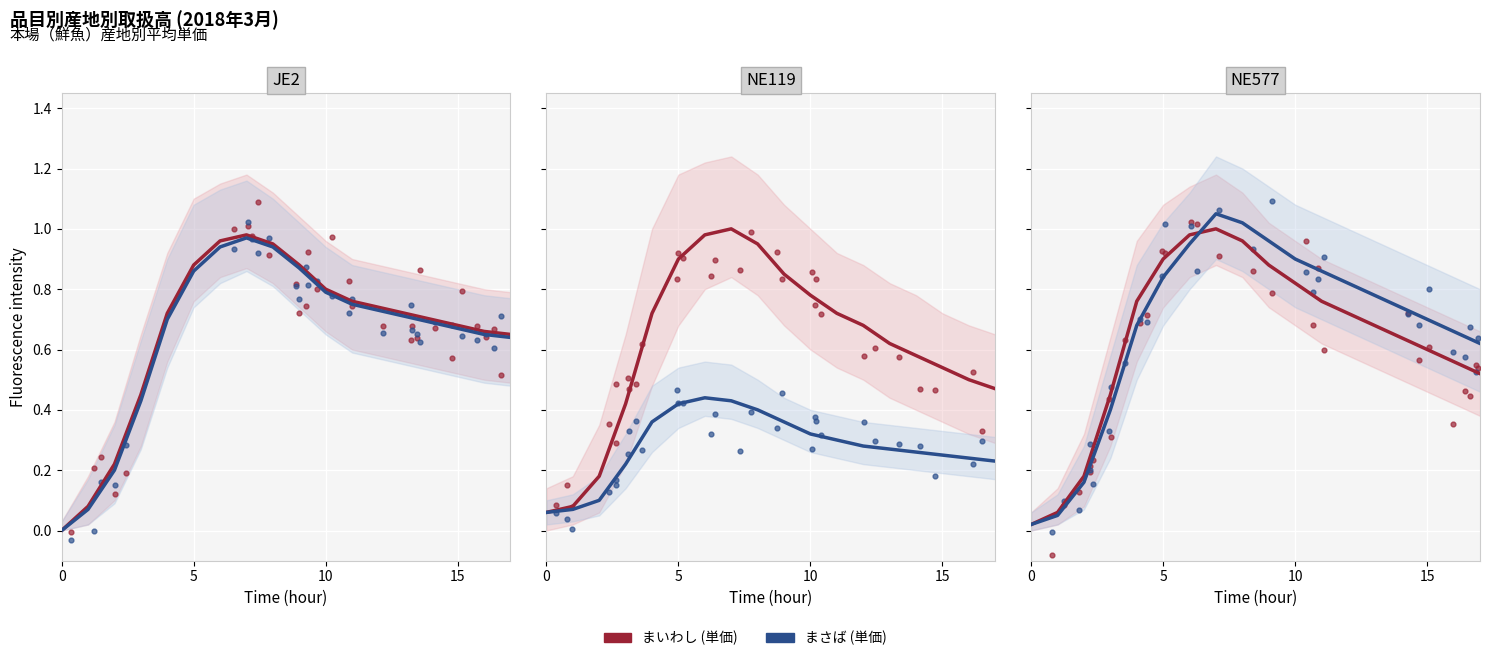

Which series contains the lowest Y value?

まいわし (単価)